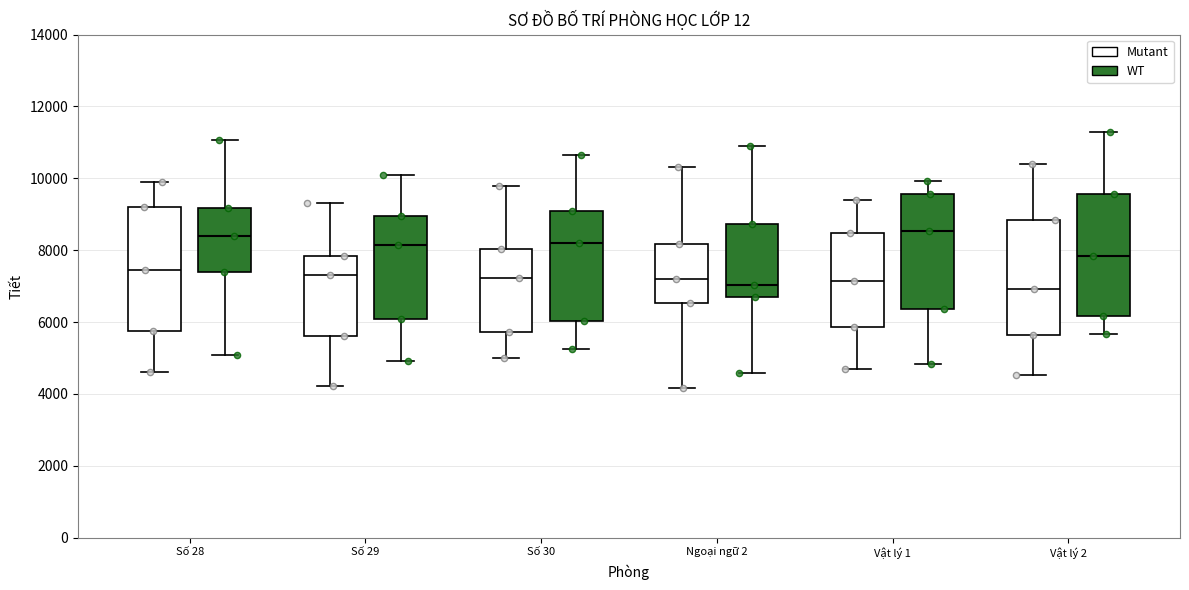

Reading left to right, read every box against the y-axis: the position of its median line, the range the box covers, and the ends of its whiskers. The values are not printed on the chart, so give them approximately, as read against the axis.

Số 28 (Mutant): median 7400, box 5800 to 9200, whiskers 4600 to 10000
Số 28 (WT): median 8400, box 7400 to 9200, whiskers 5000 to 11000
Số 29 (Mutant): median 7200, box 5600 to 7800, whiskers 4200 to 9400
Số 29 (WT): median 8200, box 6000 to 9000, whiskers 5000 to 10000
Số 30 (Mutant): median 7200, box 5800 to 8000, whiskers 5000 to 9800
Số 30 (WT): median 8200, box 6000 to 9000, whiskers 5200 to 10600
Ngoại ngữ 2 (Mutant): median 7200, box 6600 to 8200, whiskers 4200 to 10400
Ngoại ngữ 2 (WT): median 7000, box 6800 to 8800, whiskers 4600 to 10800
Vật lý 1 (Mutant): median 7200, box 5800 to 8400, whiskers 4600 to 9400
Vật lý 1 (WT): median 8600, box 6400 to 9600, whiskers 4800 to 10000
Vật lý 2 (Mutant): median 7000, box 5600 to 8800, whiskers 4600 to 10400
Vật lý 2 (WT): median 7800, box 6200 to 9600, whiskers 5600 to 11200